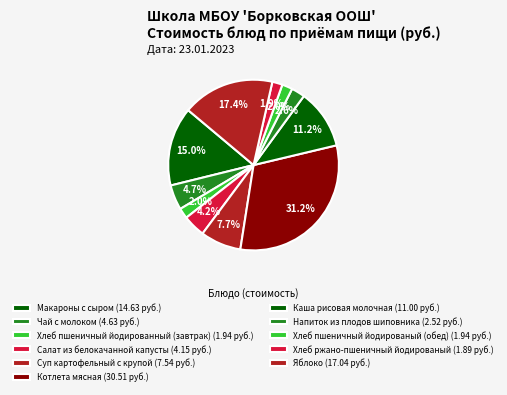

What percentage is the Хлеб пшеничный йодированый (обед) slice, to the nearest percent?

2%